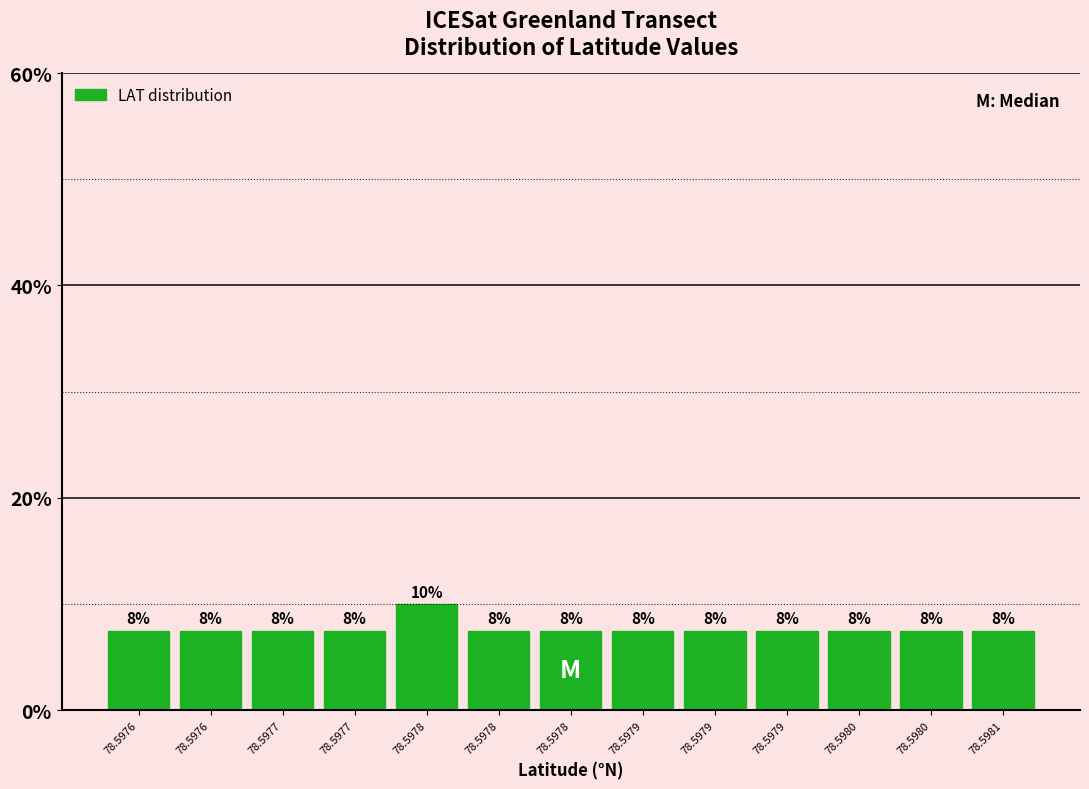

How many bars are there in total?

13